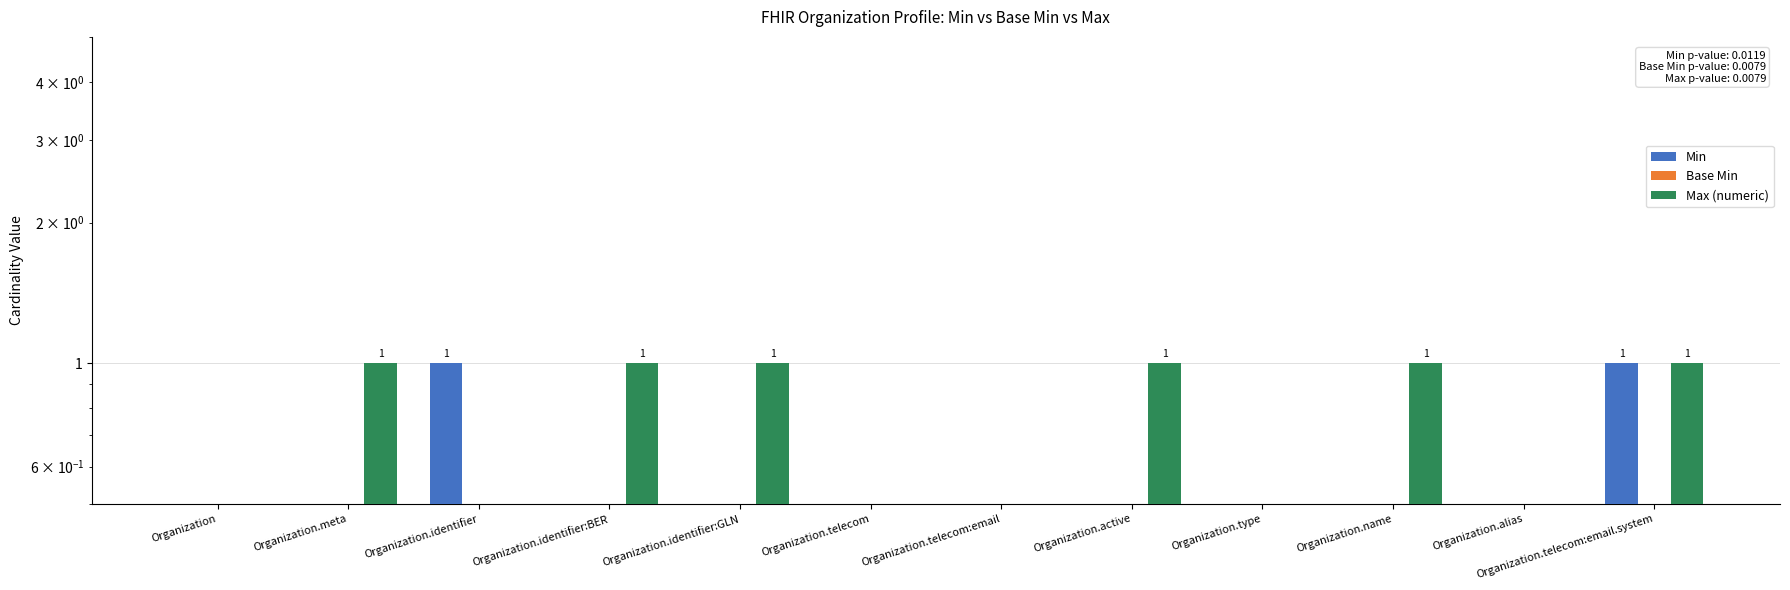

Reading left to right, transcribe all the data shown in this chart.

Min: Organization=0	Organization.meta=0	Organization.identifier=1	Organization.identifier:BER=0	Organization.identifier:GLN=0	Organization.telecom=0	Organization.telecom:email=0	Organization.active=0	Organization.type=0	Organization.name=0	Organization.alias=0	Organization.telecom:email.system=1
Base Min: Organization=0	Organization.meta=0	Organization.identifier=0	Organization.identifier:BER=0	Organization.identifier:GLN=0	Organization.telecom=0	Organization.telecom:email=0	Organization.active=0	Organization.type=0	Organization.name=0	Organization.alias=0	Organization.telecom:email.system=0
Max (numeric): Organization=0	Organization.meta=1	Organization.identifier=0	Organization.identifier:BER=1	Organization.identifier:GLN=1	Organization.telecom=0	Organization.telecom:email=0	Organization.active=1	Organization.type=0	Organization.name=1	Organization.alias=0	Organization.telecom:email.system=1